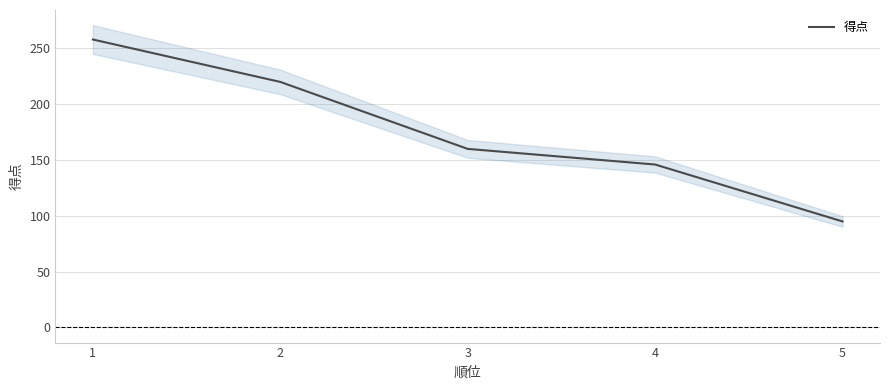

Is it true that the value at 1 is 220?

True